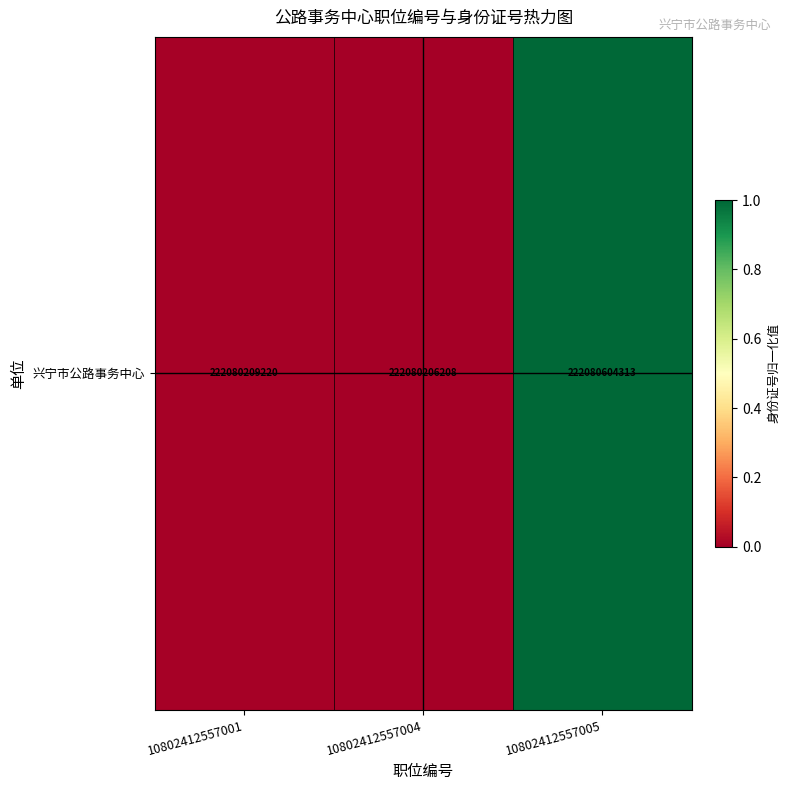

Count the number of data series in this chart.

1